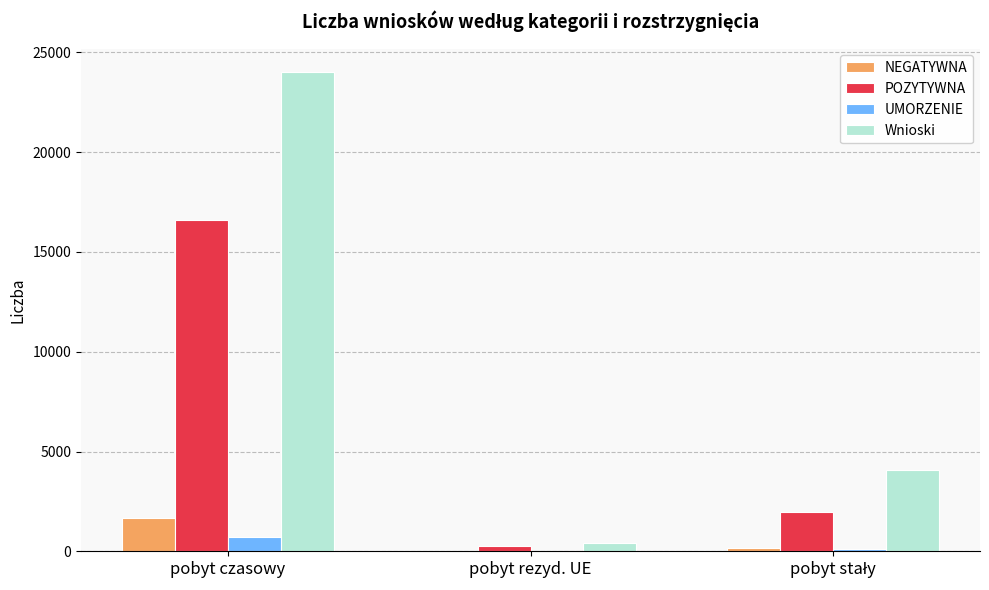

Does the chart contain stacked bars?

No